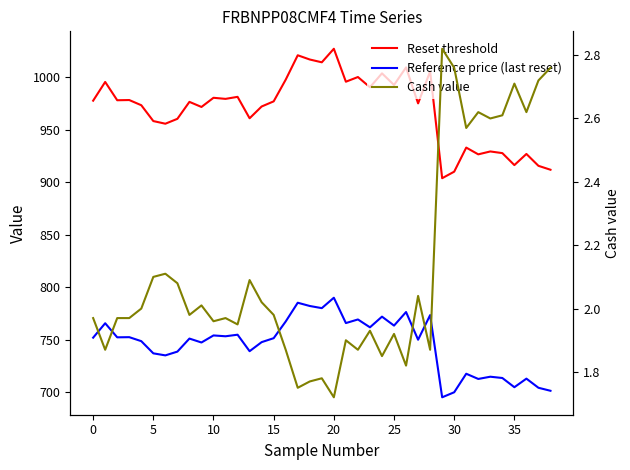

True or false: Cash value and Reset threshold cross at least once.

False